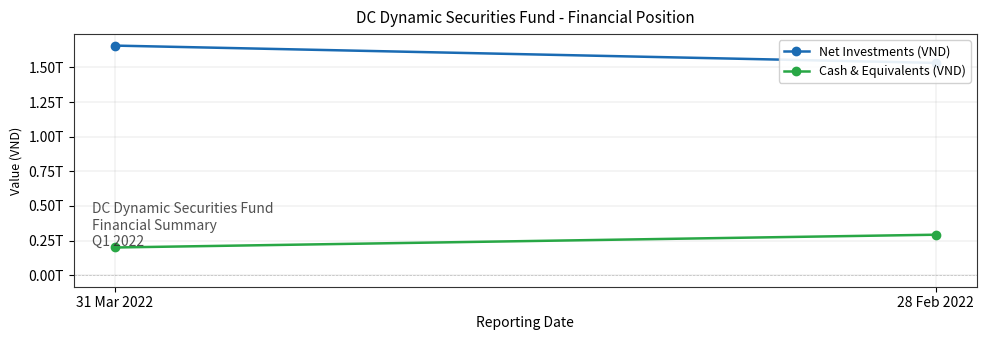

Rank the series by their average value, from lowest to highest.

Cash & Equivalents (VND), Net Investments (VND)